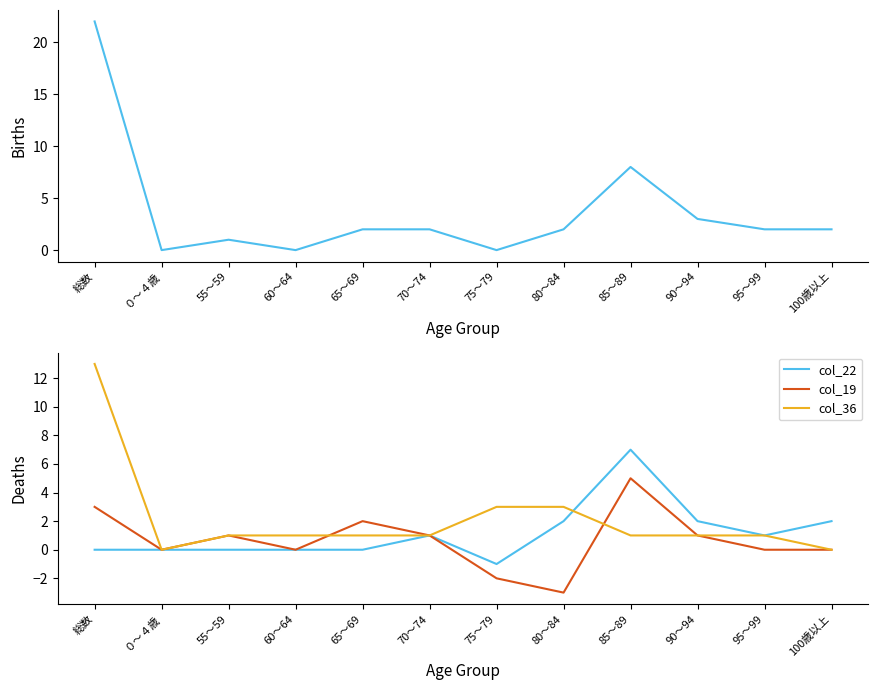

Between 90～94 and 75～79, which is larger?

90～94